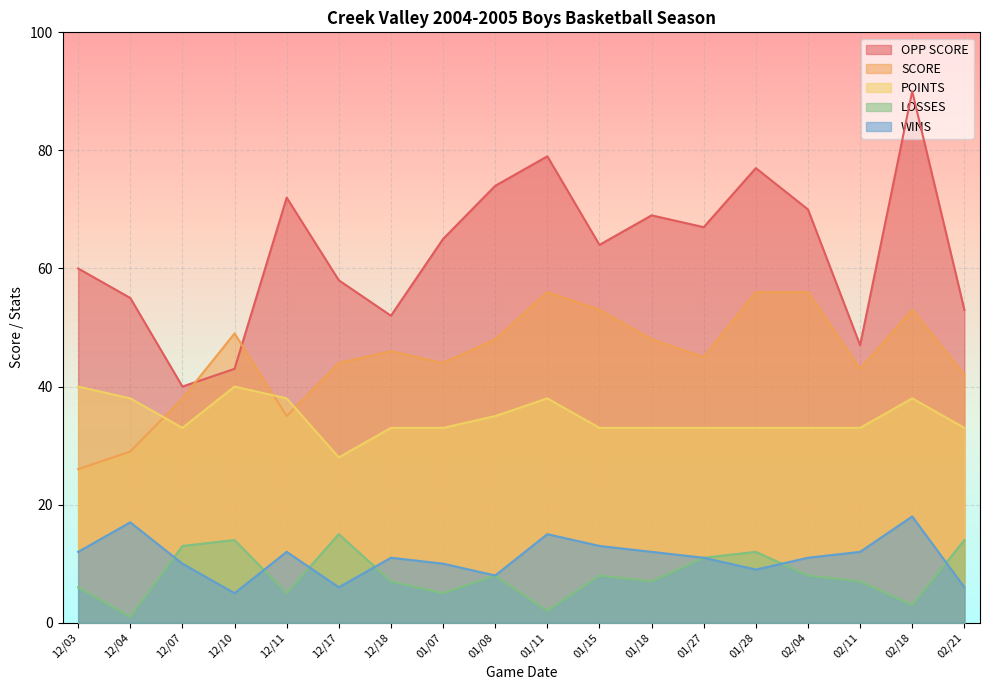

What is the total value across all series at 12/10?

151